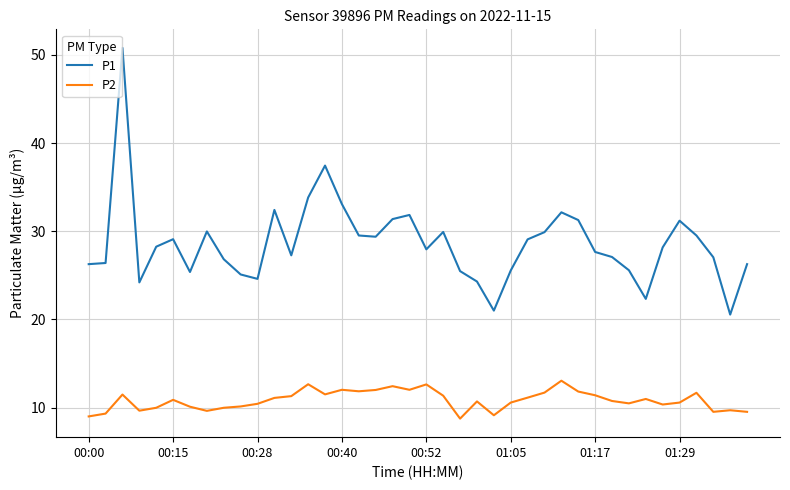

What is the smallest value displayed?

8.8